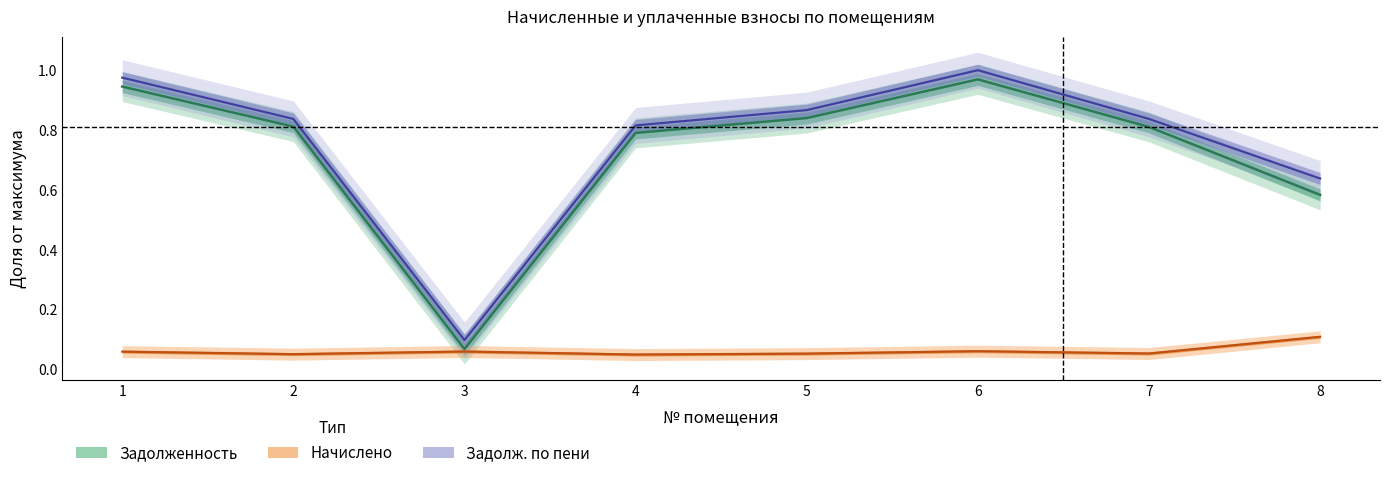

At which category does Начислено (centre) reach its first local peak?

3